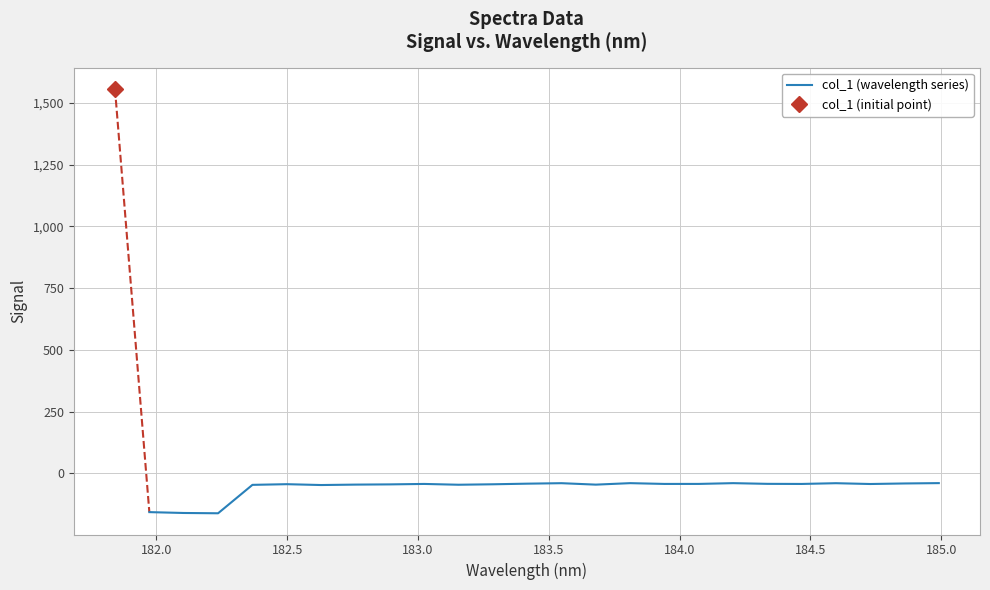

What is the highest value of the col_1 (wavelength series) series?

-40.3